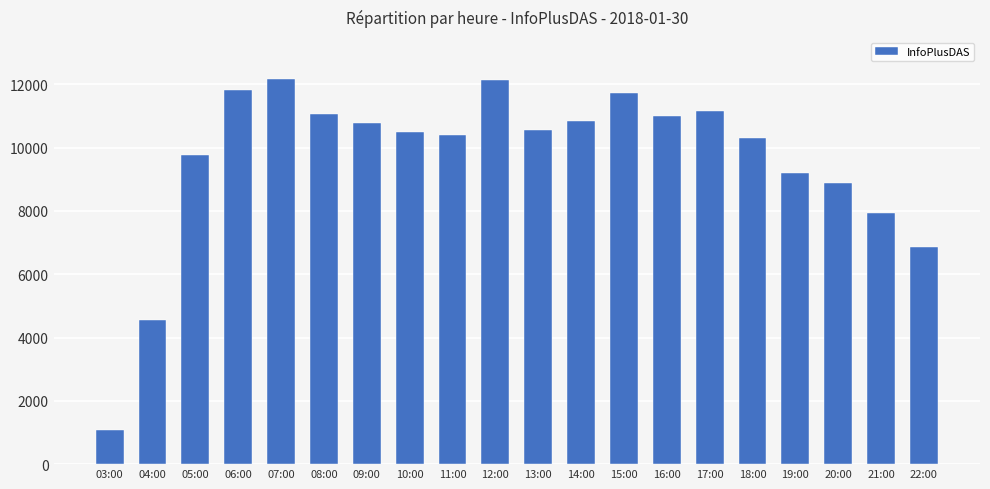

What is the ratio of the value at 19:00 to the value at 07:00?

0.8